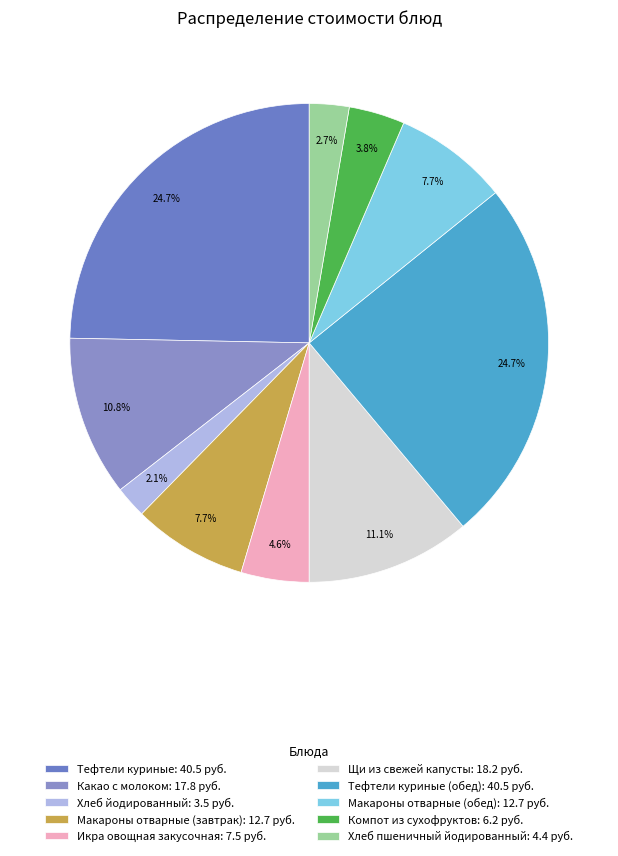

Which category has the biggest portion of the pie?

Тефтели куриные